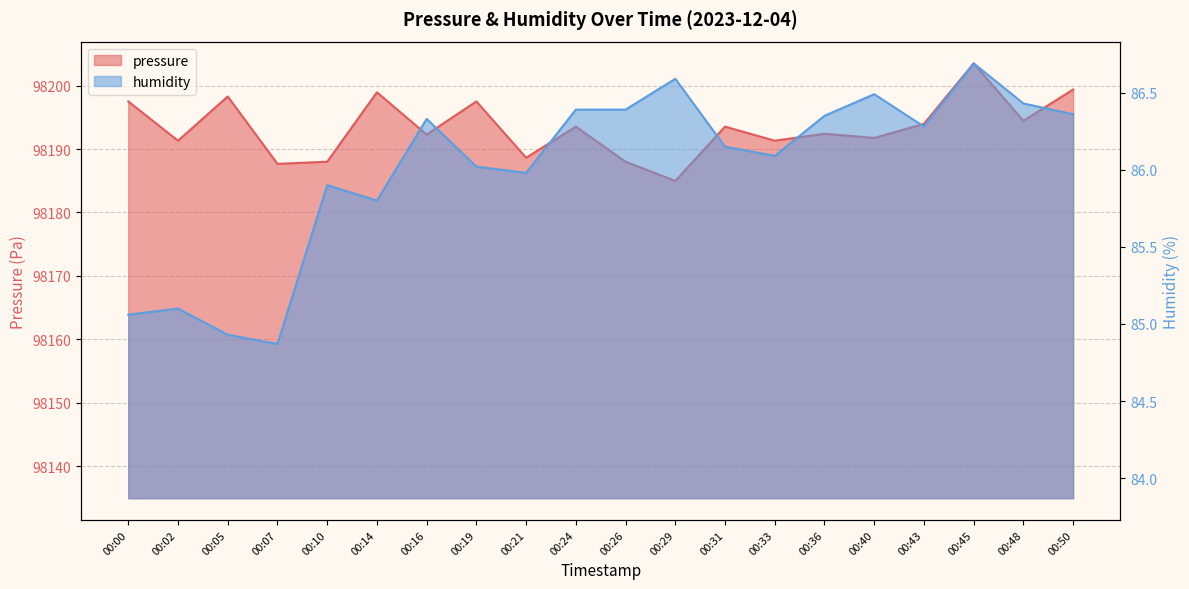

Is the value of humidity at 00:14 greater than the value of pressure at 00:24?

No